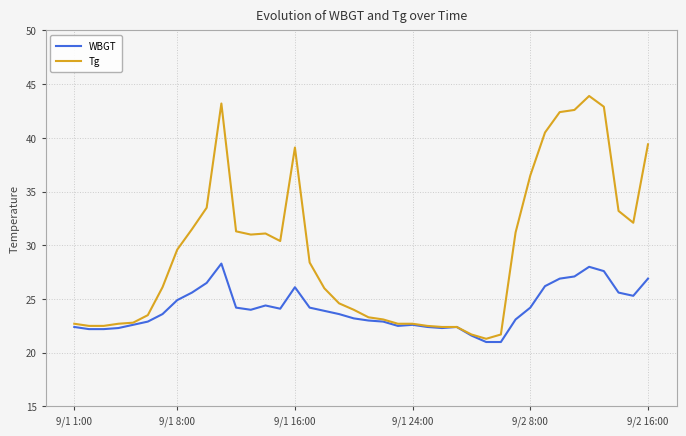

List the series in order of their overall mean, lowest first.

WBGT, Tg